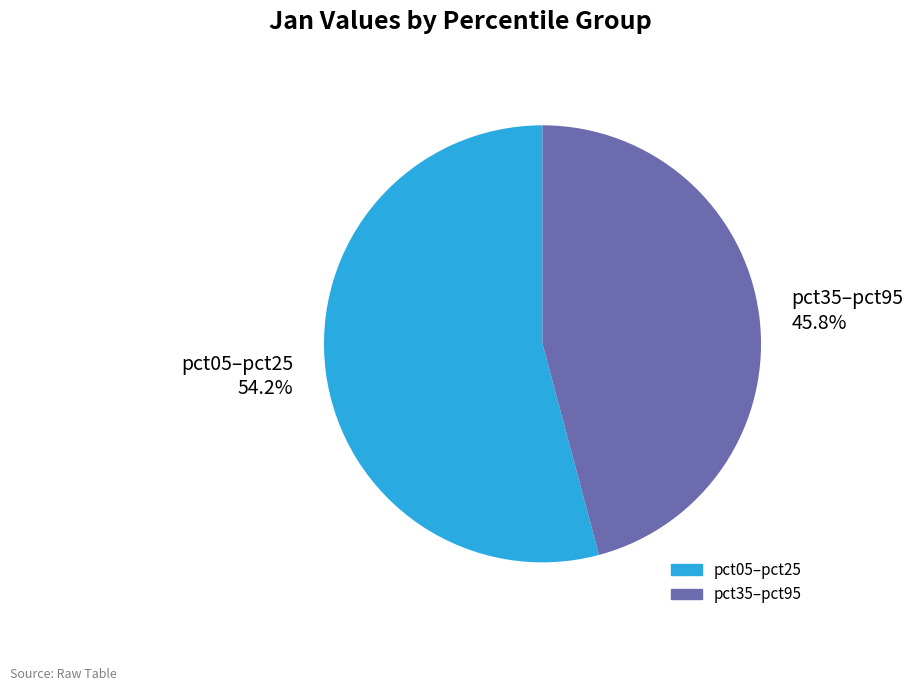

To the nearest percent, what is the difference between the largest and smallest slice percentages?

8%